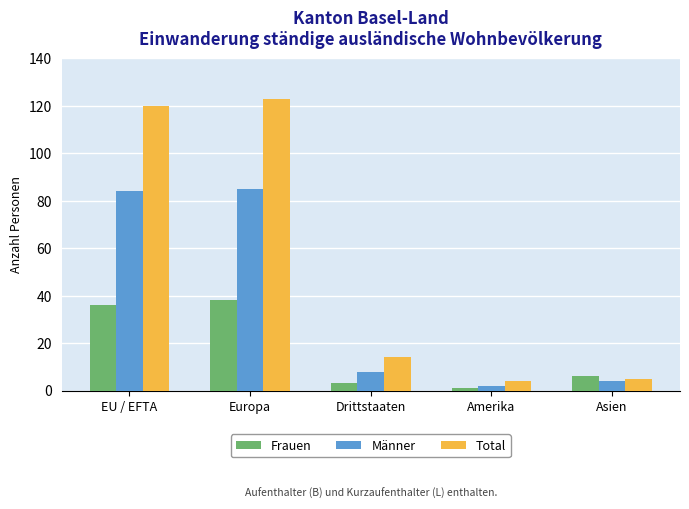

At Europa, list the series in order from smallest to largest.

Frauen, Männer, Total